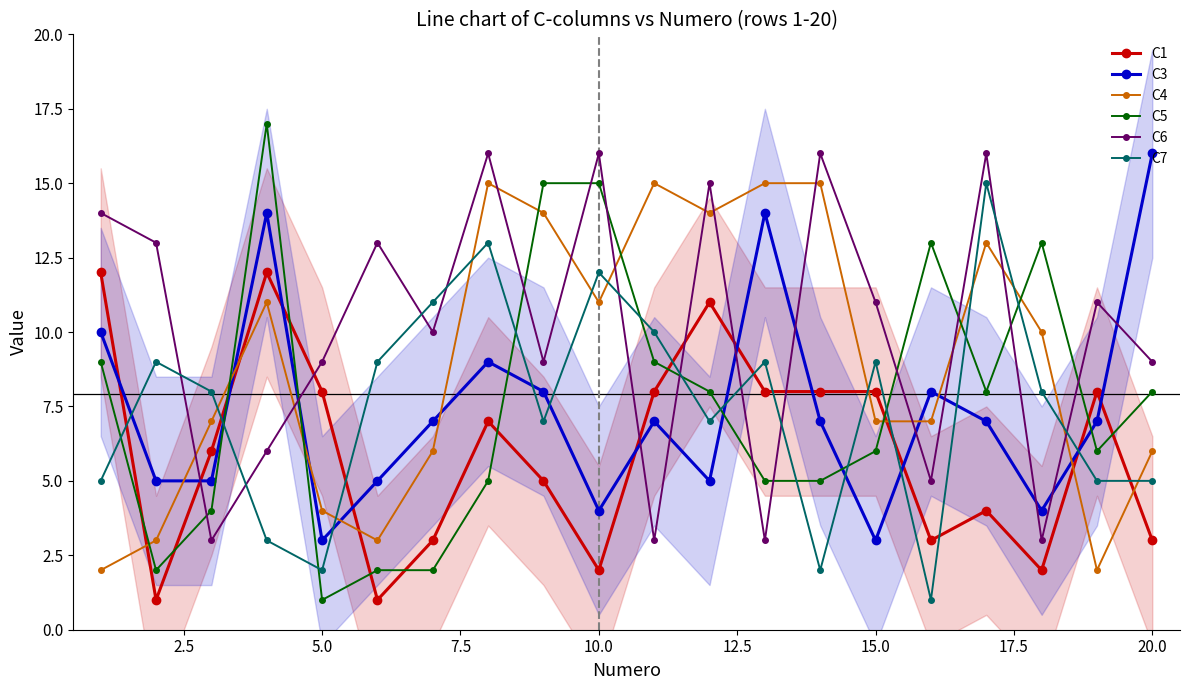

Reading left to right, what are all the values shown in this chart?

C1: 12	1	6	12	8	1	3	7	5	2	8	11	8	8	8	3	4	2	8	3
C3: 10	5	5	14	3	5	7	9	8	4	7	5	14	7	3	8	7	4	7	16
C4: 2	3	7	11	4	3	6	15	14	11	15	14	15	15	7	7	13	10	2	6
C5: 9	2	4	17	1	2	2	5	15	15	9	8	5	5	6	13	8	13	6	8
C6: 14	13	3	6	9	13	10	16	9	16	3	15	3	16	11	5	16	3	11	9
C7: 5	9	8	3	2	9	11	13	7	12	10	7	9	2	9	1	15	8	5	5